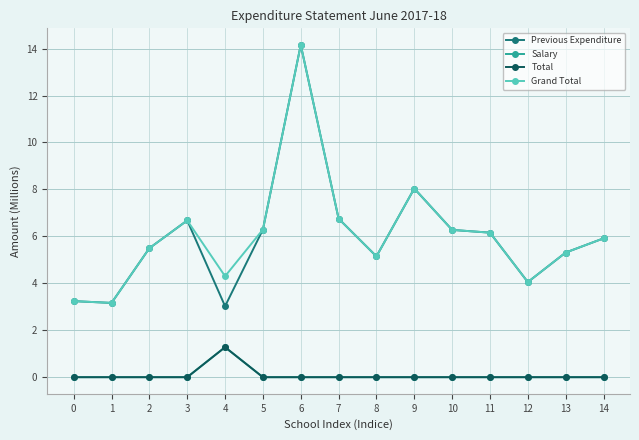

What is the difference between the maximum and minimum values in the Grand Total series?

11.0